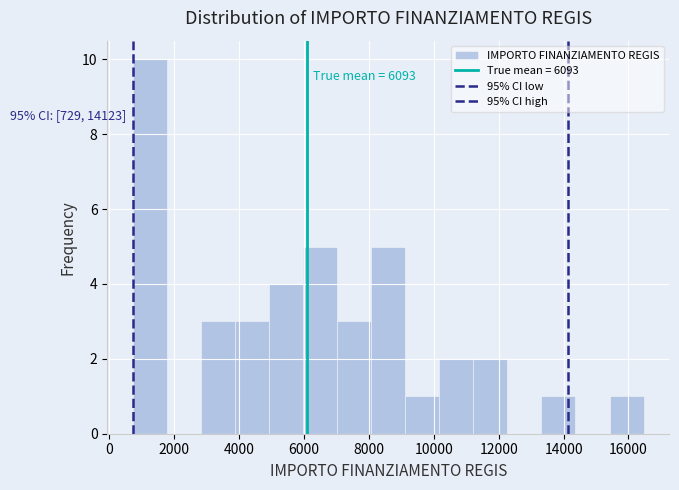

Which range on the x-axis has the tallest bar?

800 to 1800